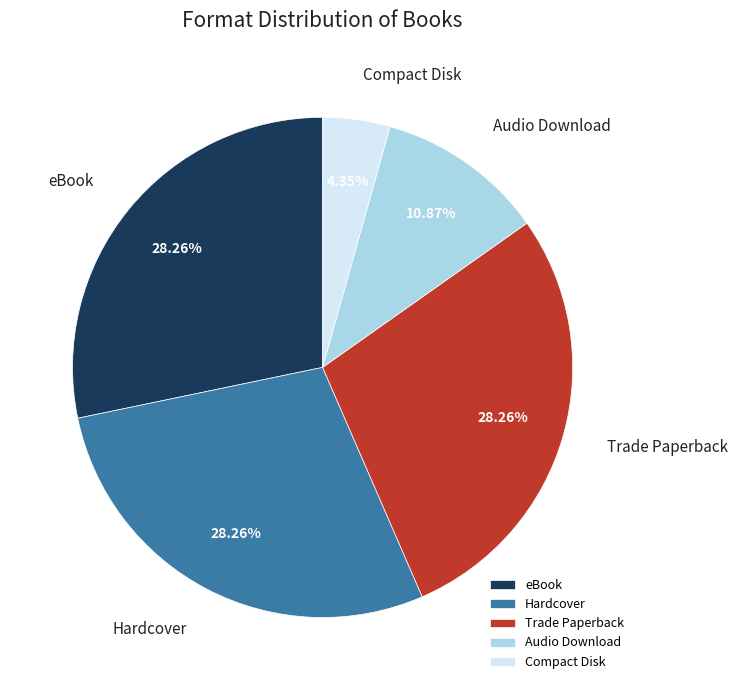

Count the number of slices in the pie.

5